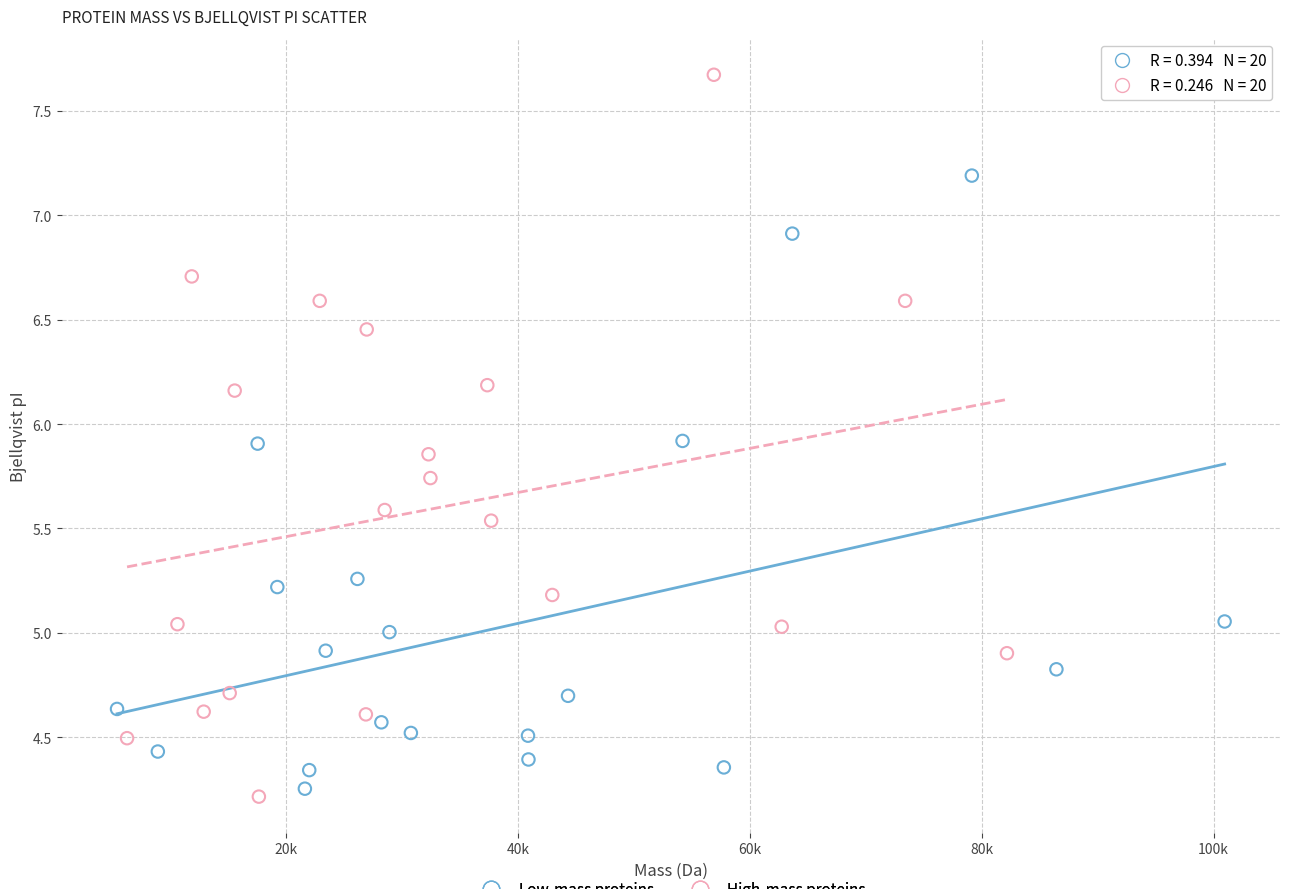

Which series reaches the maximum Y coordinate?

High-mass proteins